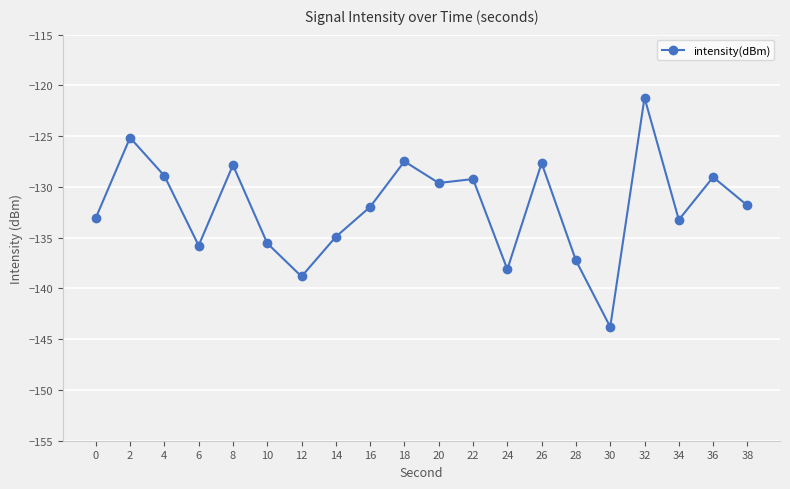

How many data points does each series have?

20